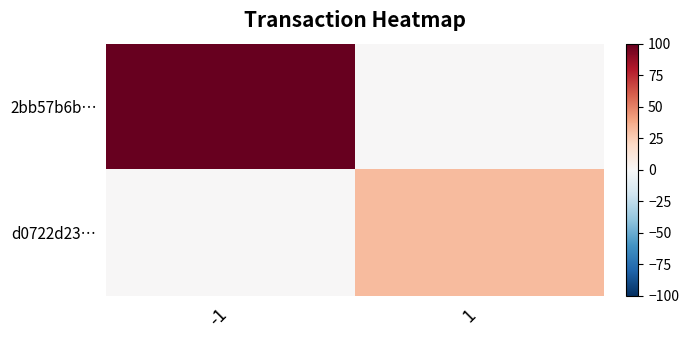

What is the maximum value shown in the chart?

102